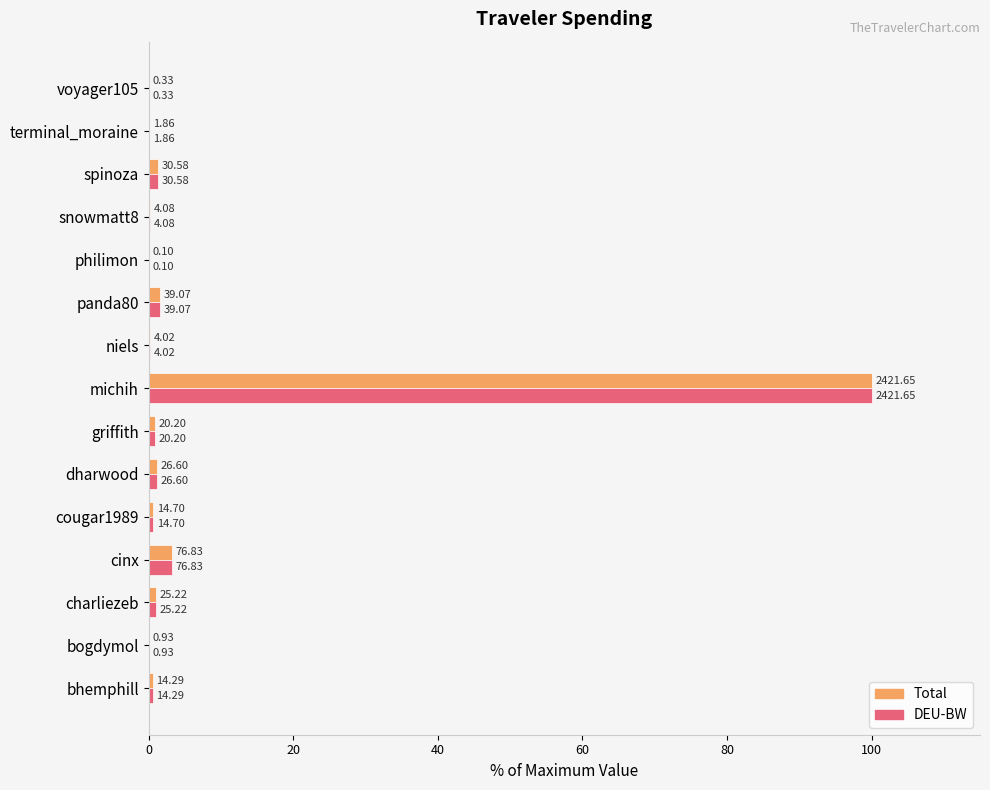

What are all the series names shown in the legend?

Total, DEU-BW